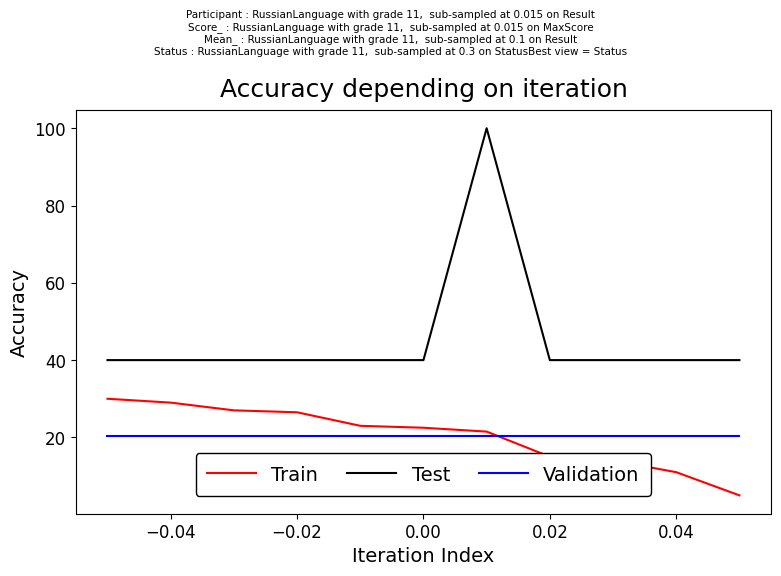

At how many categories does at least one series exceed 72?

1